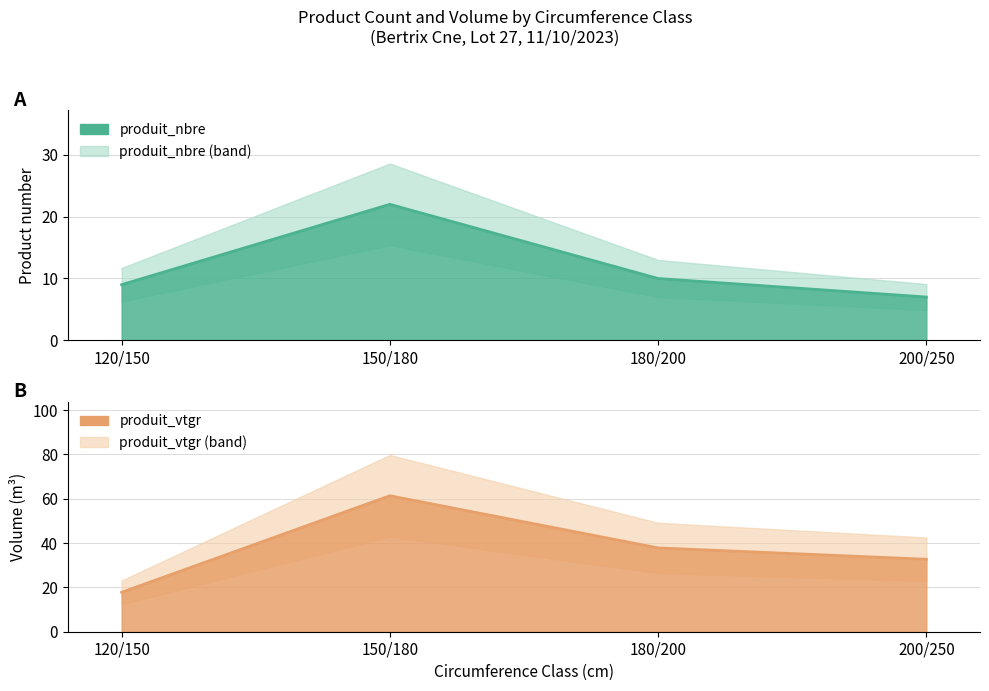

How many values in the produit_nbre series are below 10?

2